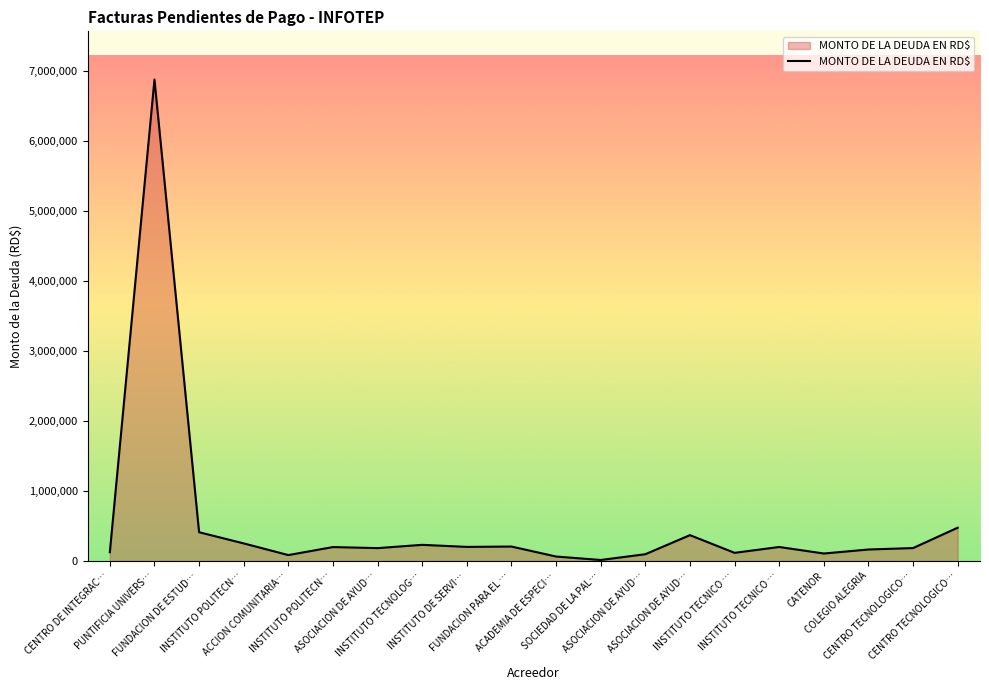

Does the chart have visible grid lines?

No